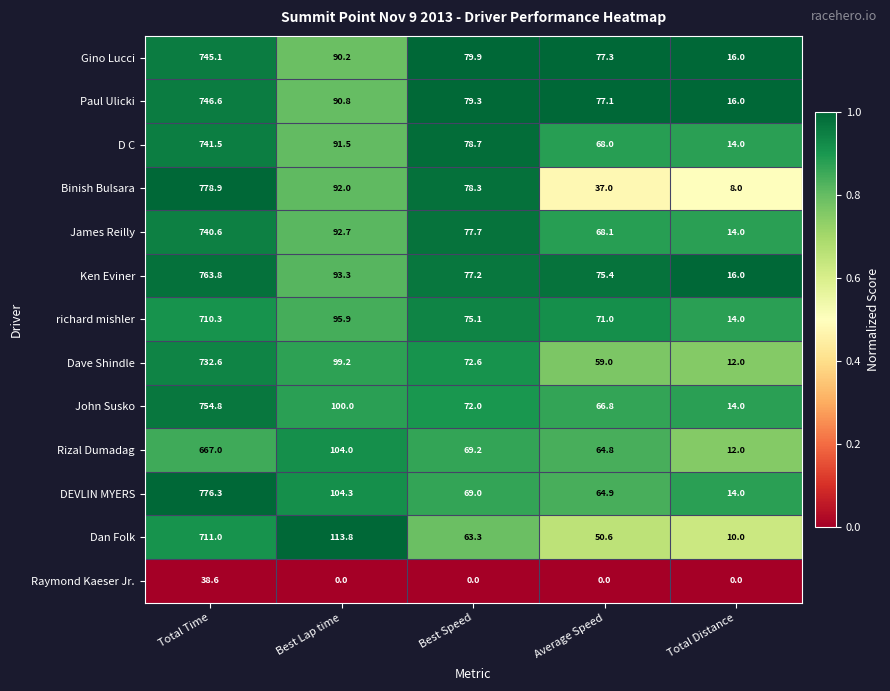

What is the difference between the Rizal Dumadag values at Best Speed and Best Lap time?

34.8